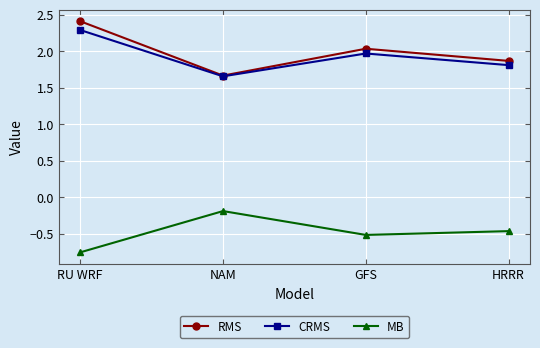

True or false: RMS and MB intersect in this chart.

False